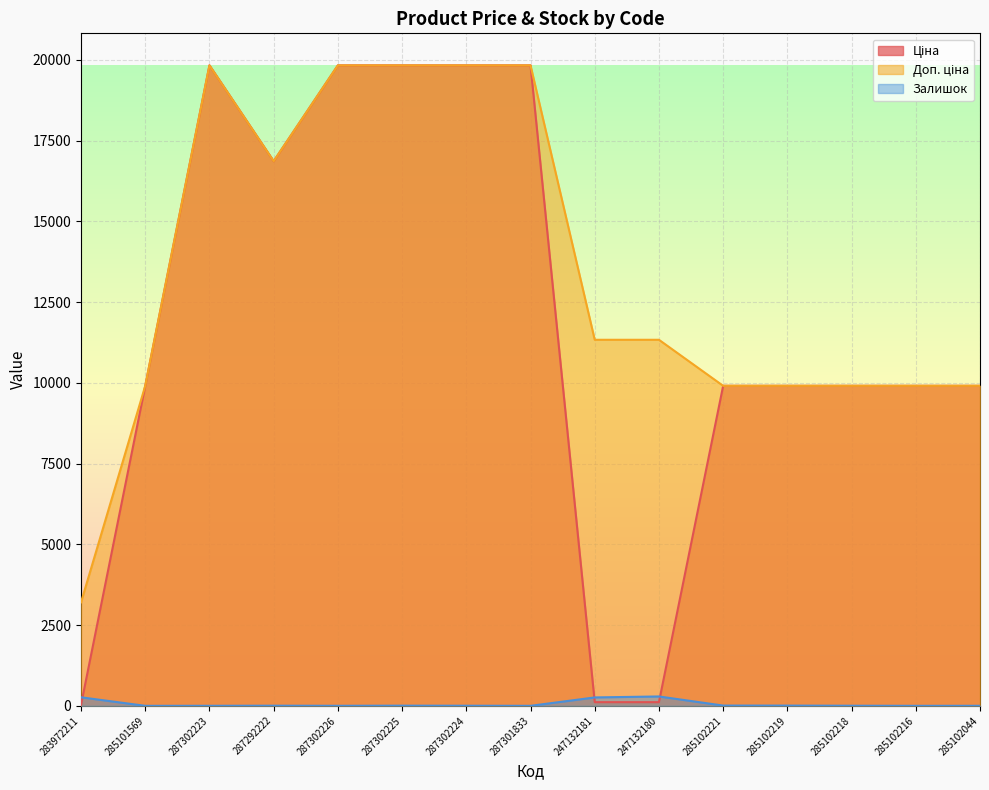

What is the sum of the Залишок values at 287302223 and 287302224?

4.0